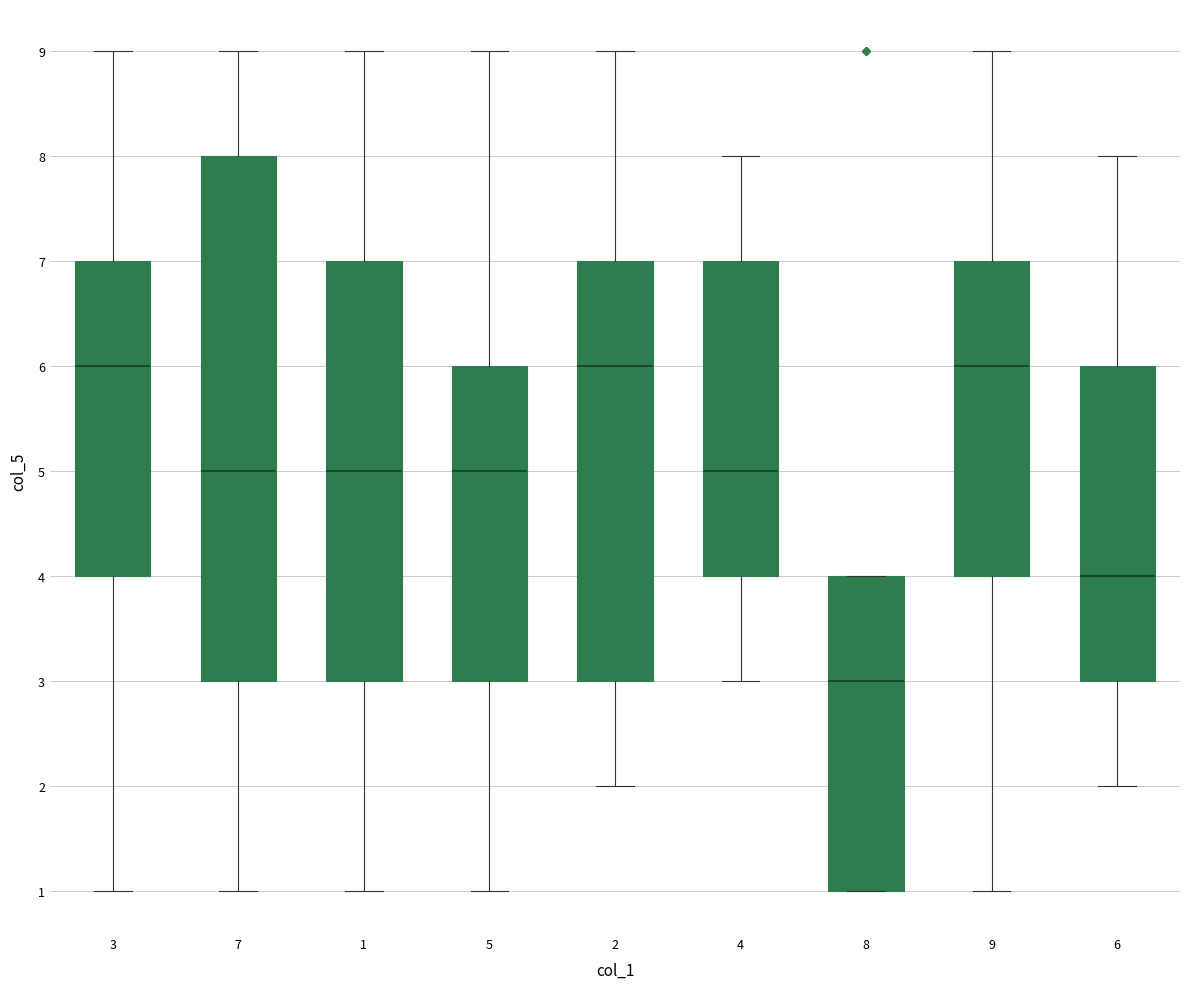

Comparing the boxes themselves (not the whiskers), which one is the tallest?

7